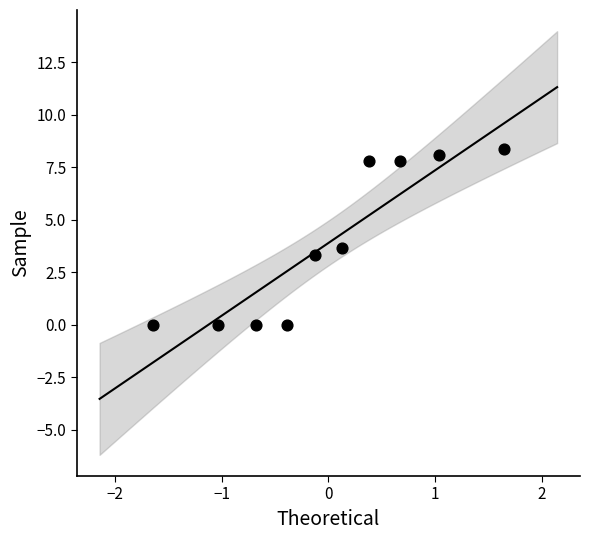

What is the average Y value?

3.9